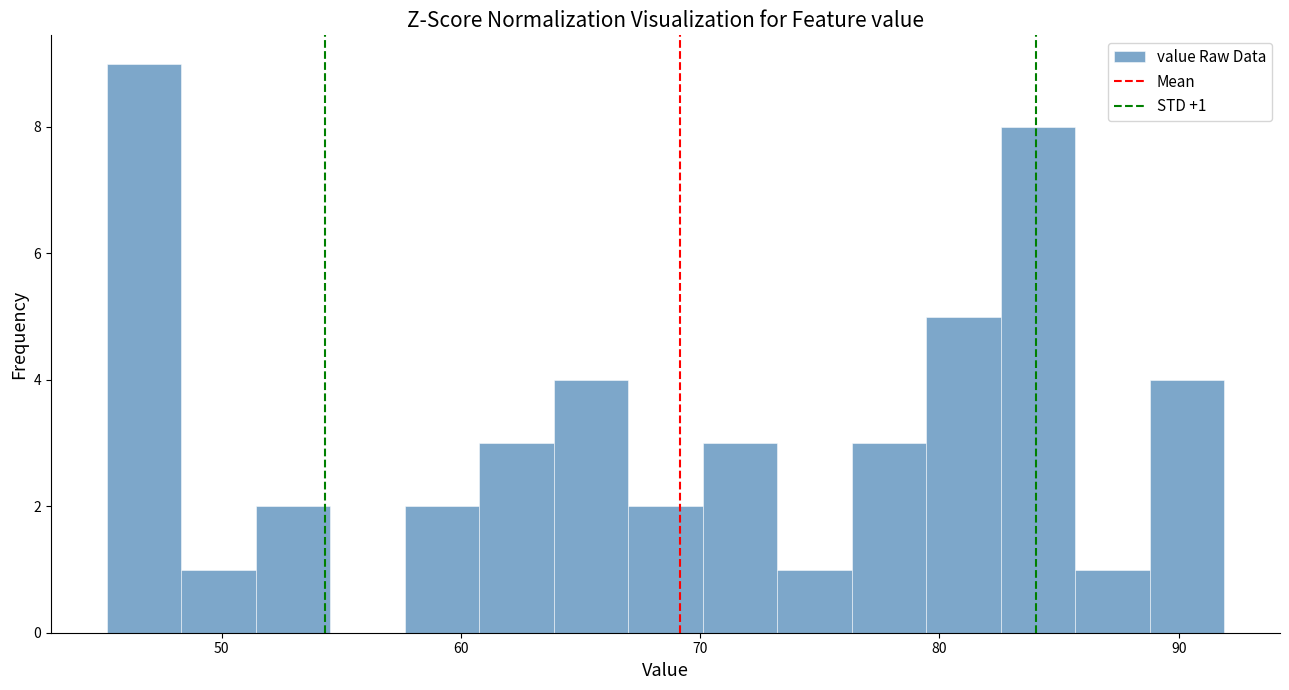

Around what value on the x-axis is the tallest bar? Give the approximate position of its centre, as read against the axis.

47